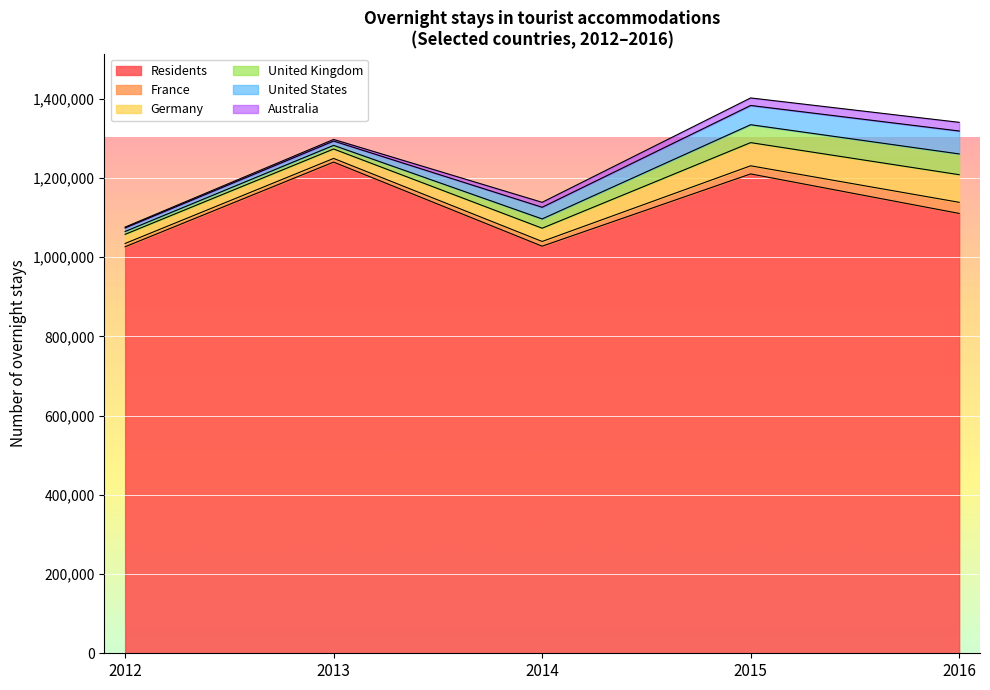

At 2014, list the series in order from largest to smallest.

Residents, Germany, United States, United Kingdom, Australia, France